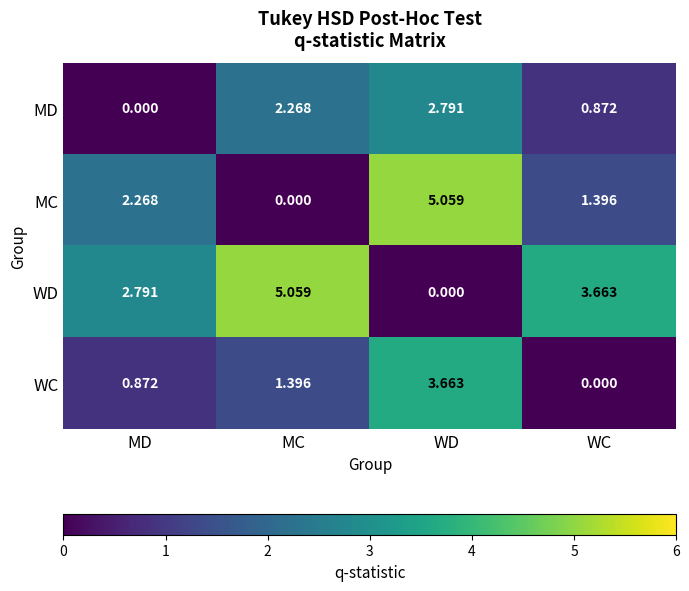

At WD, list the series in order from smallest to largest.

WD, MD, WC, MC